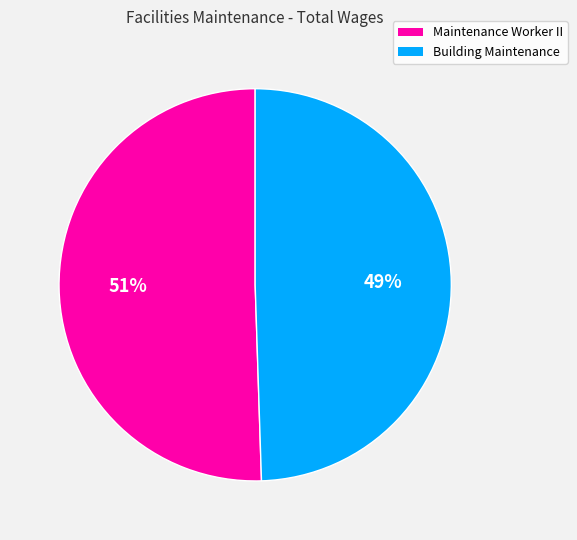

Which slice is the largest?

Maintenance Worker II